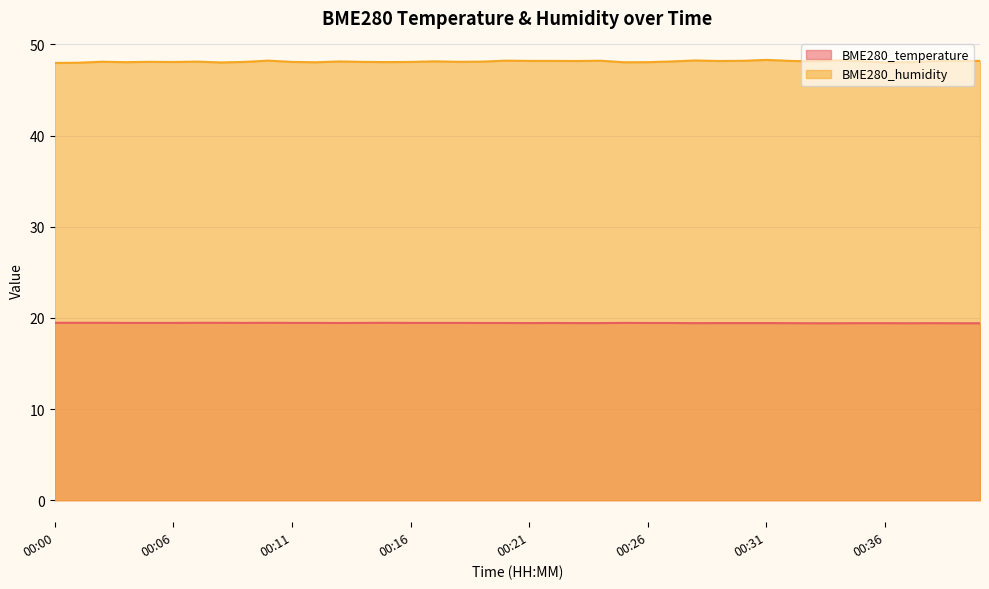

How many data points does each series have?

40